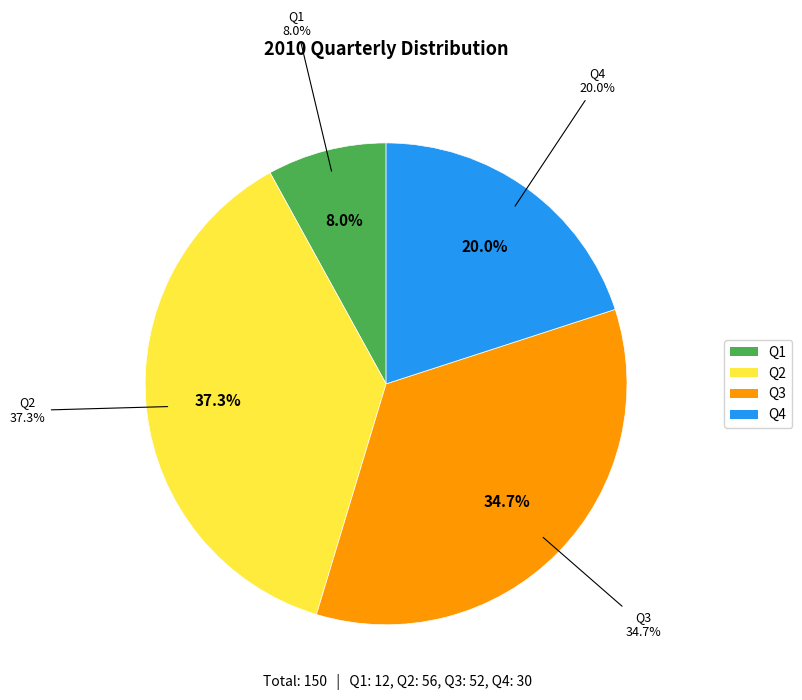

True or false: Q2 accounts for 50% of the total.

False